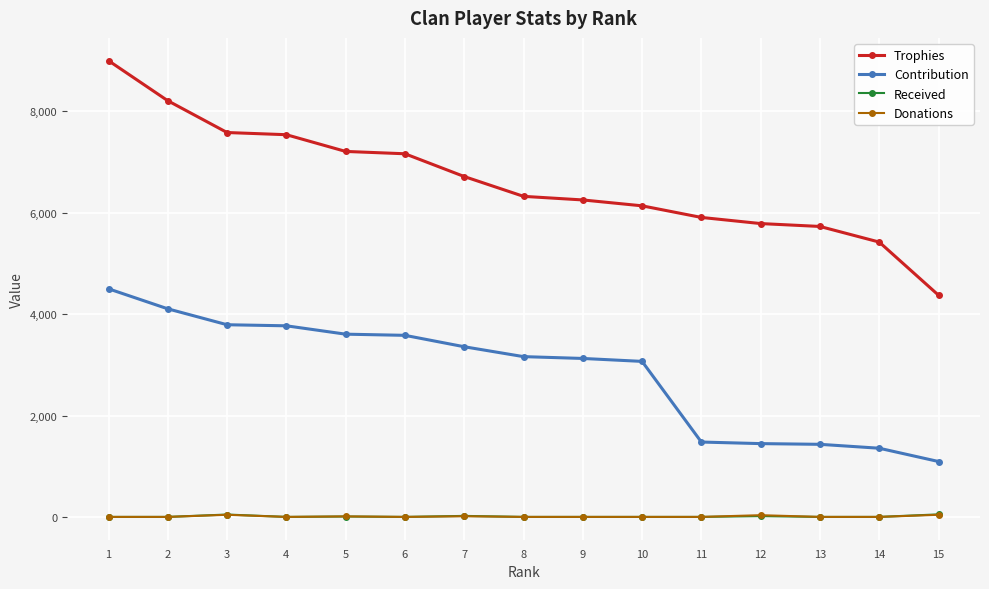

The value of Donations at 3 is 42. True or false?

True